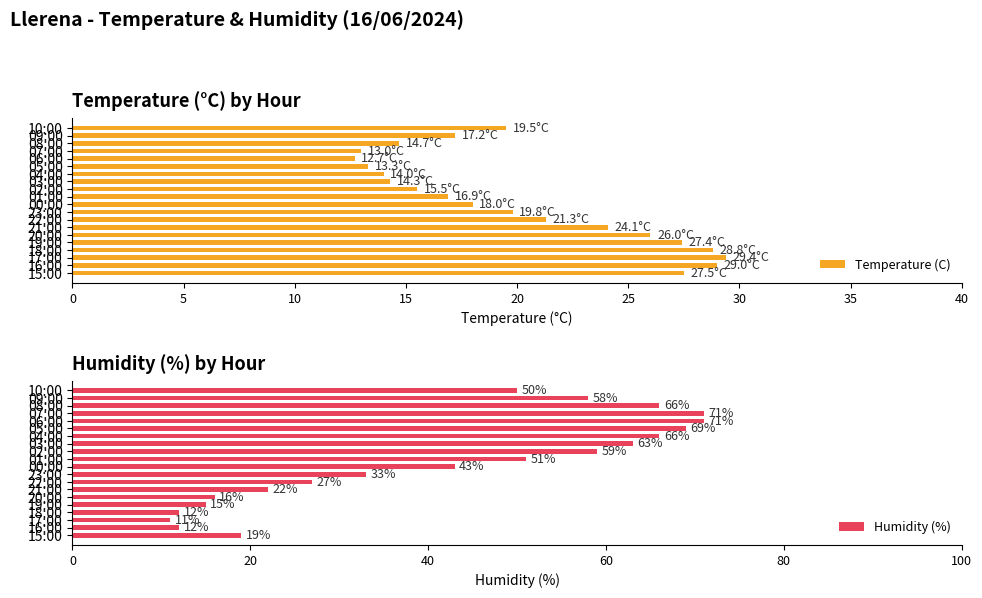

What is the sum of all Temperature (C) values?

402.4